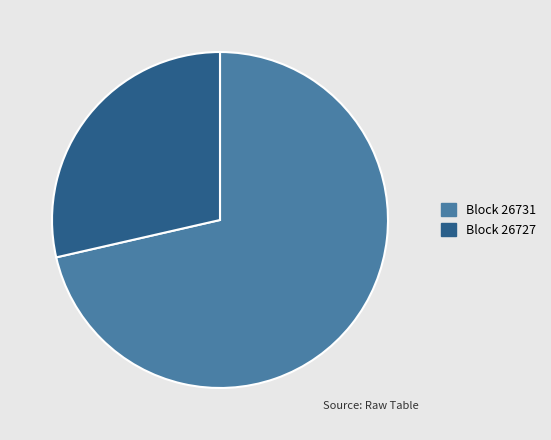

Does any single category account for the majority?

Yes